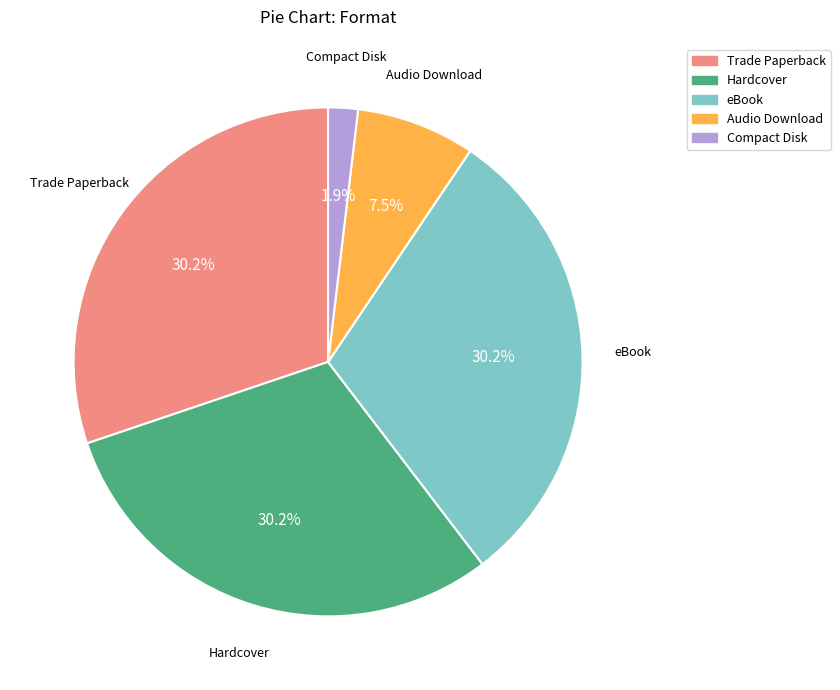

What is the smallest slice in the pie chart?

Compact Disk